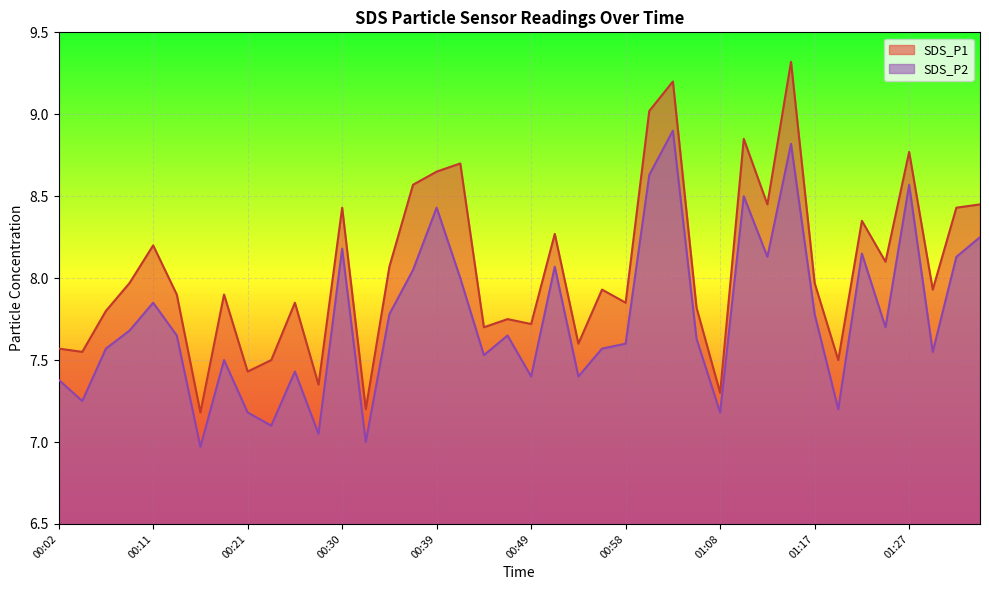

How many data points in SDS_P2 are less than 7?

1